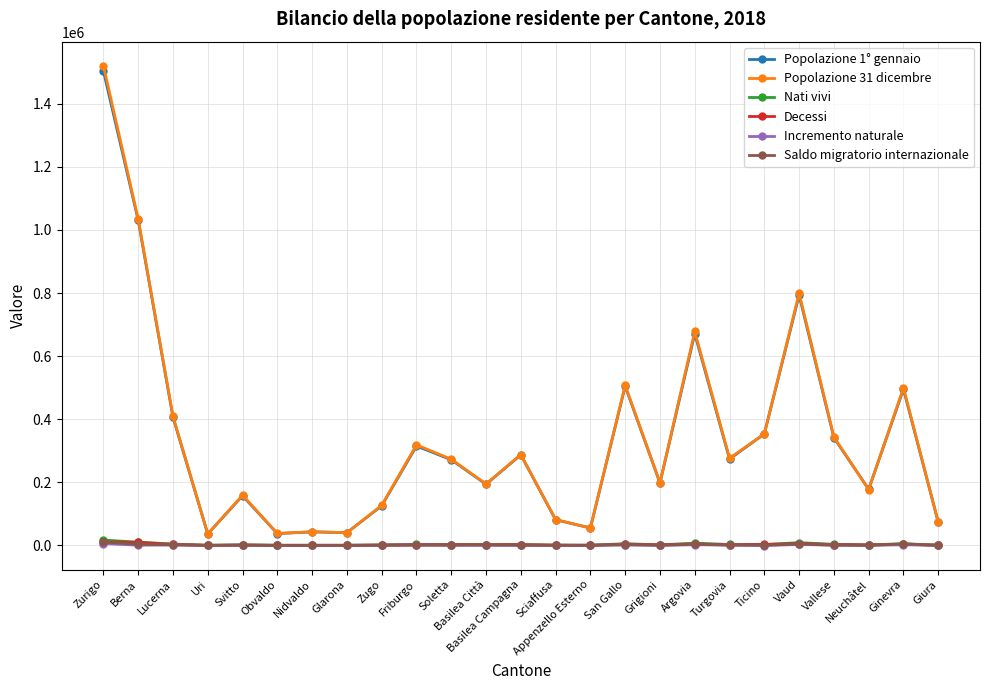

How many lines are shown in the chart?

6